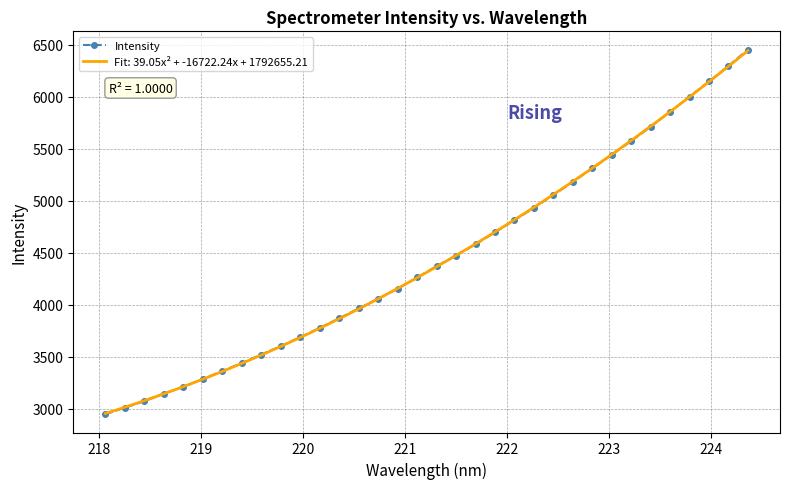

What is the value of the Intensity point at the 28th from the left?

5575.4